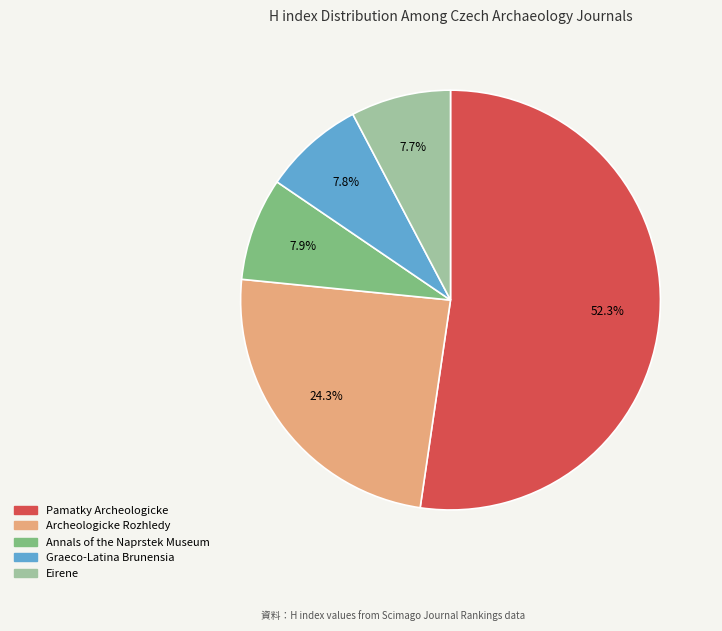

Does Eirene represent more than half of the total?

No